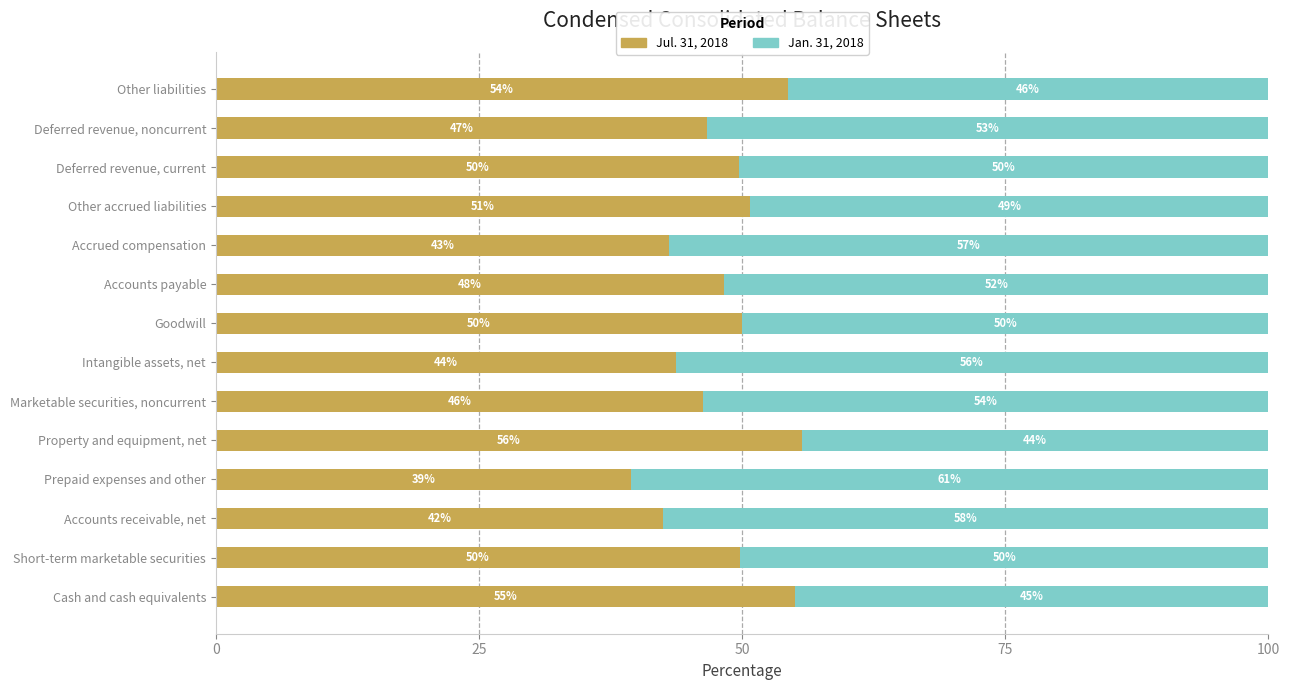

At how many categories does at least one series exceed 51?

10